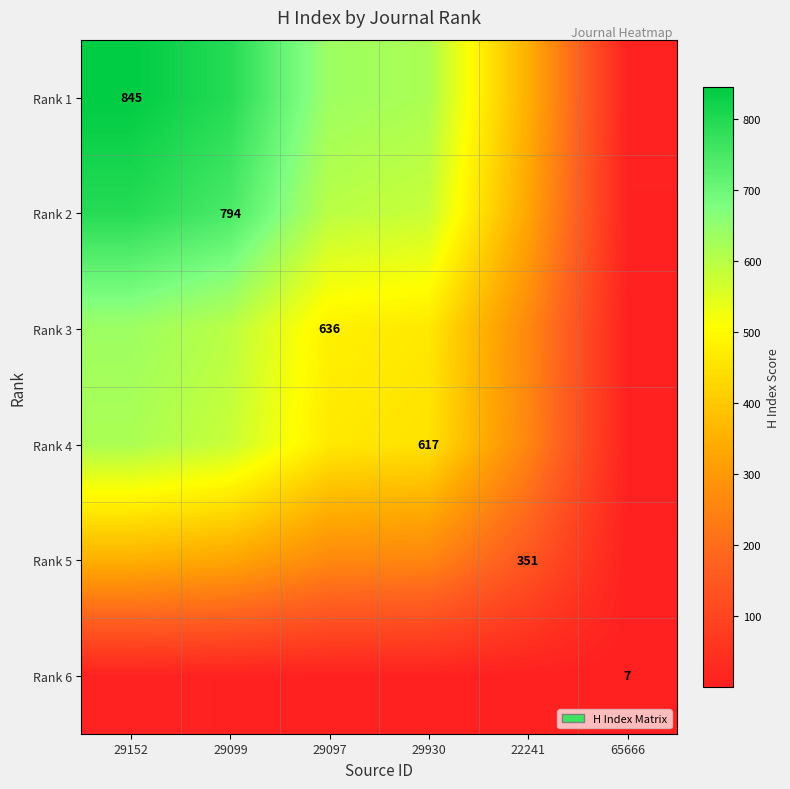

Is the value of Rank 5 at 29099 greater than the value of Rank 6 at 29097?

Yes